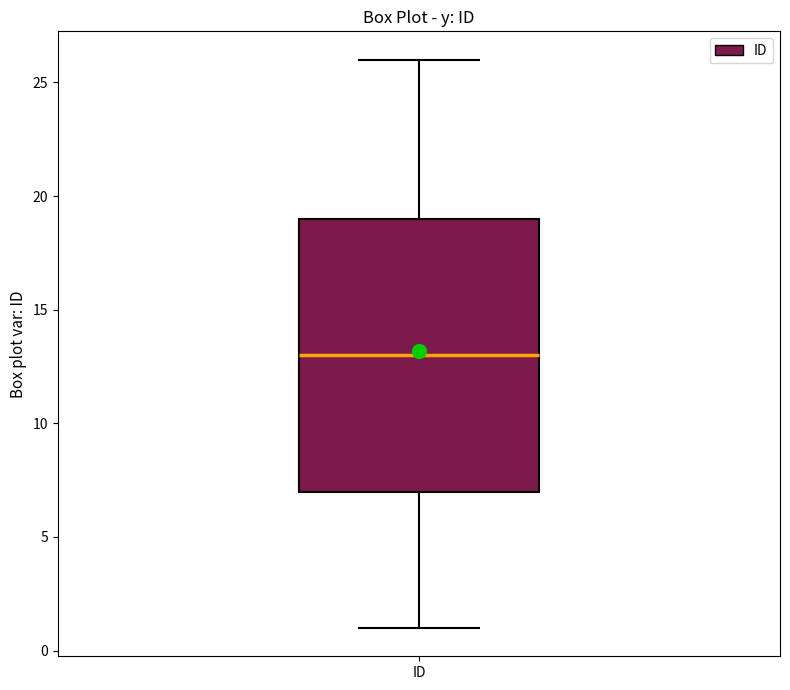

Where is the upper edge of the box for ID on the y-axis? The values are not printed on the chart, so give them approximately, as read against the axis.

19